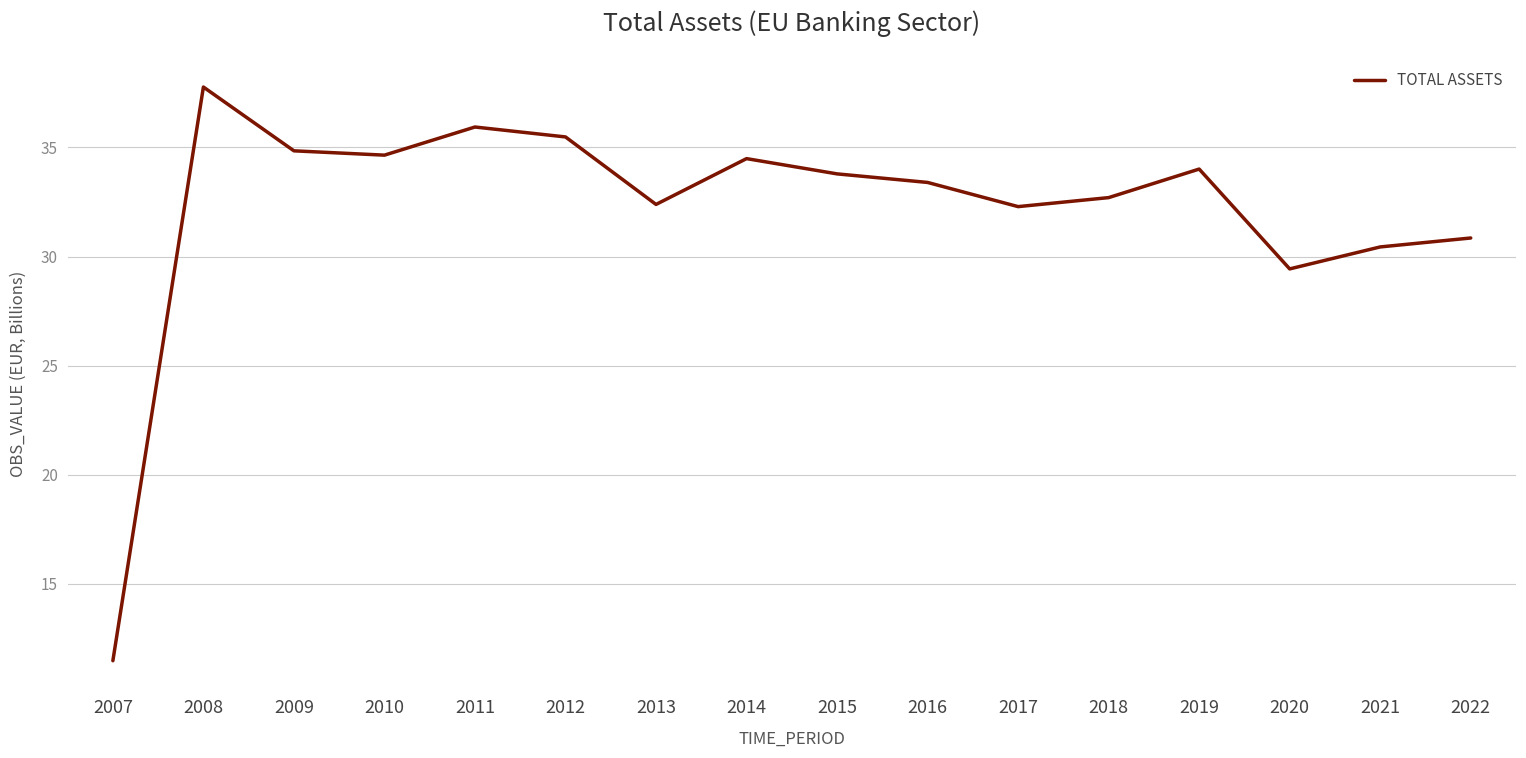

What is the change in value from 2007 to 2015?

+22.3